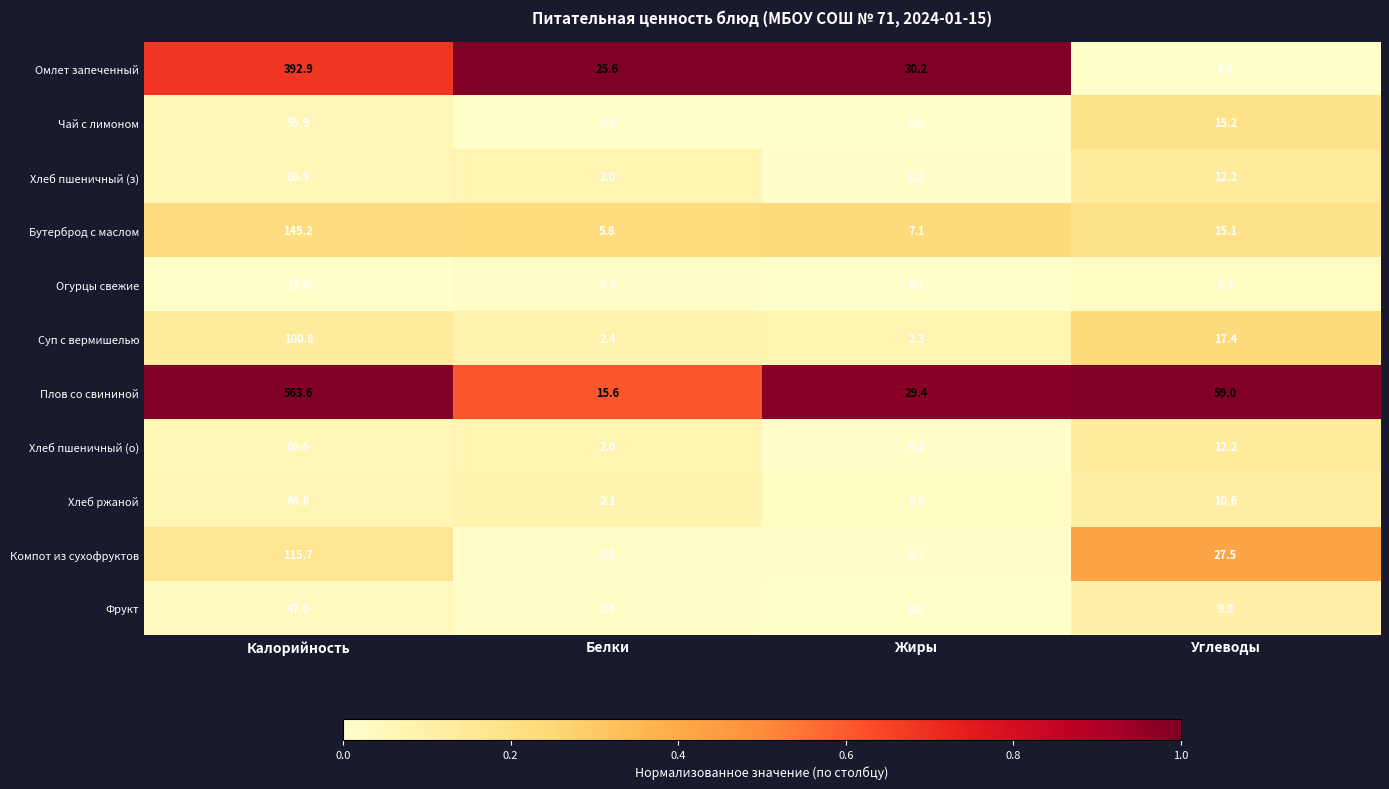

What is the maximum value shown in the chart?

563.6